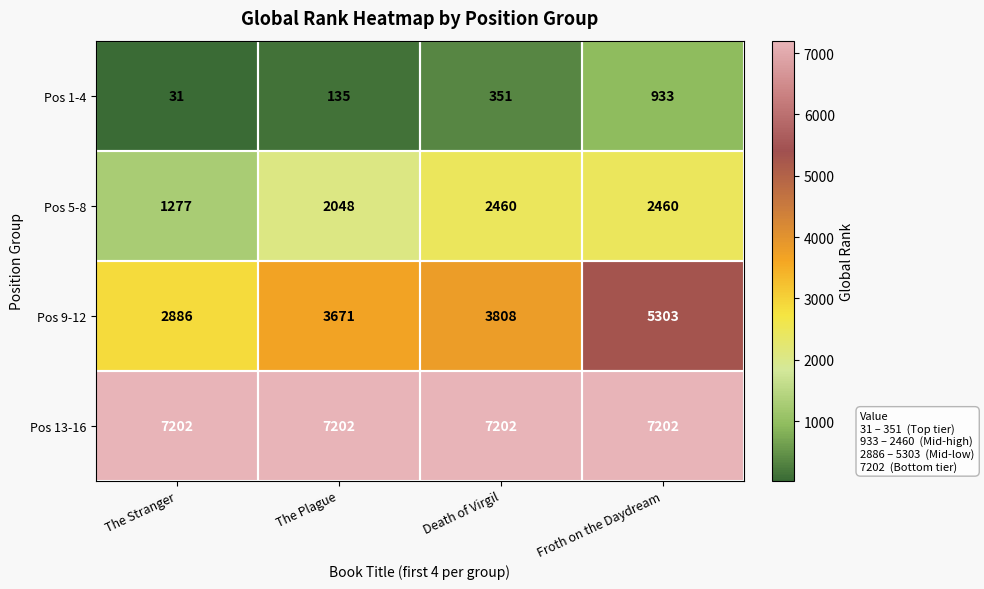

List the series in order of their peak value, lowest first.

Pos 1-4, Pos 5-8, Pos 9-12, Pos 13-16